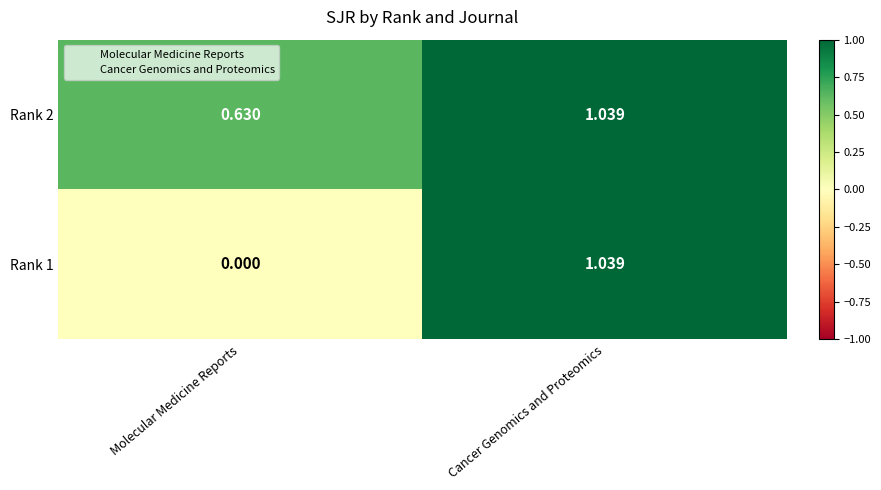

Which series has the largest total across all categories?

Rank 2